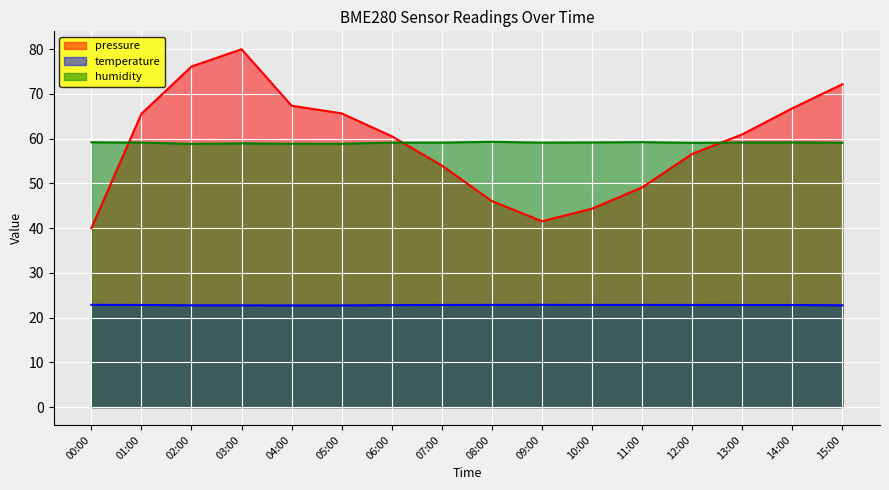

What is the sum of the pressure values at 13:00 and 03:00?

141.0